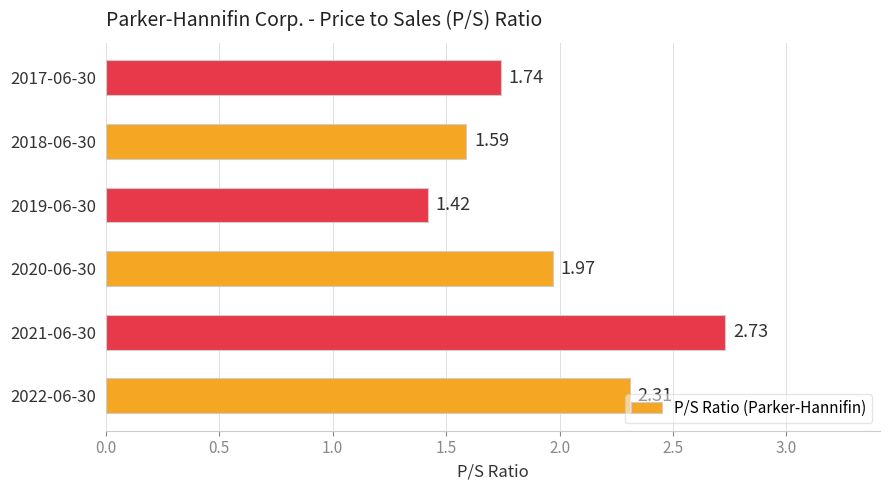

How many bars are there in total?

6